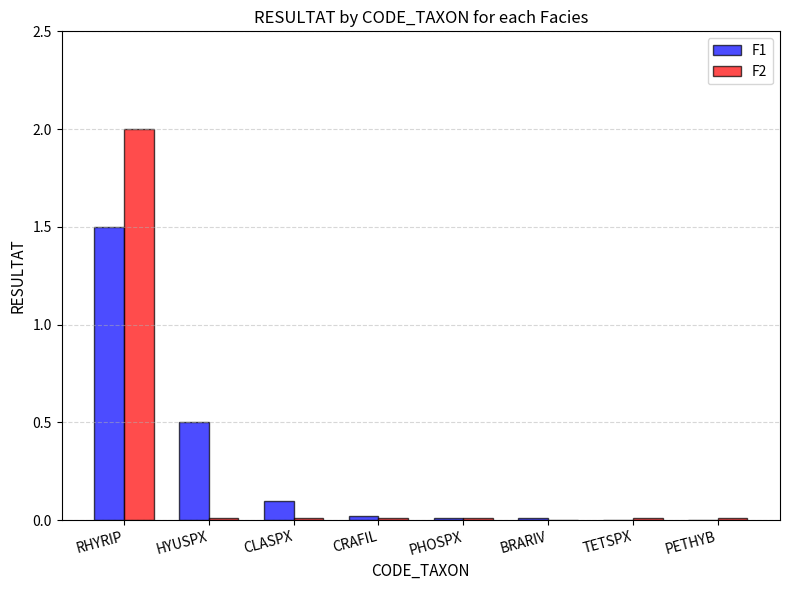

What is the sum of all F2 values?

2.1